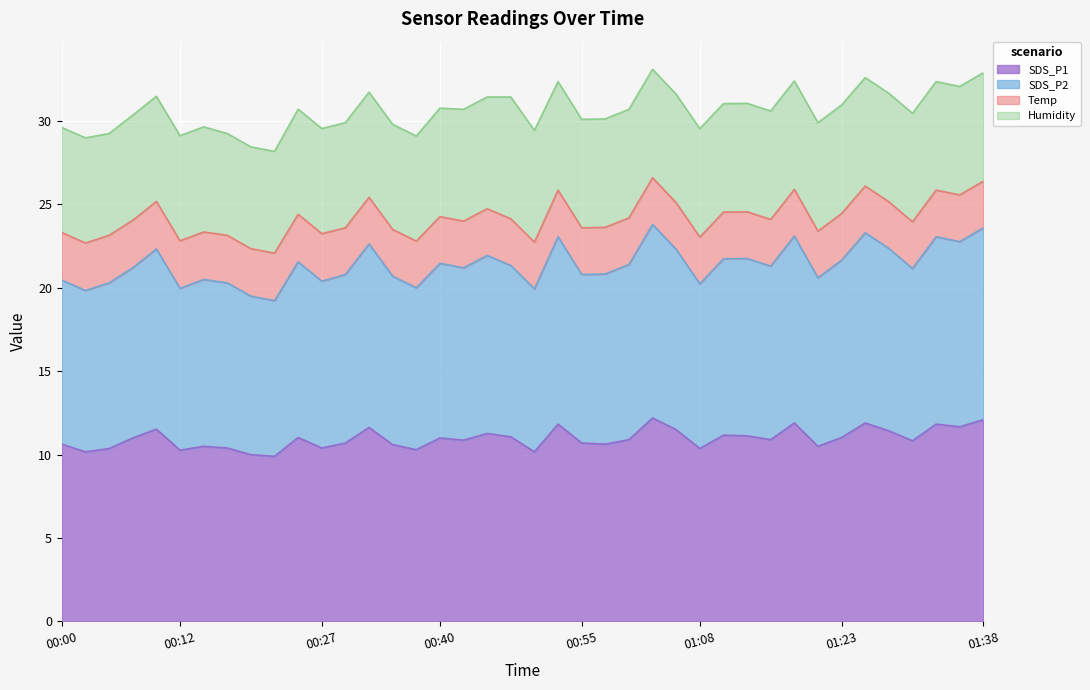

What is the maximum value for SDS_P1?

12.2